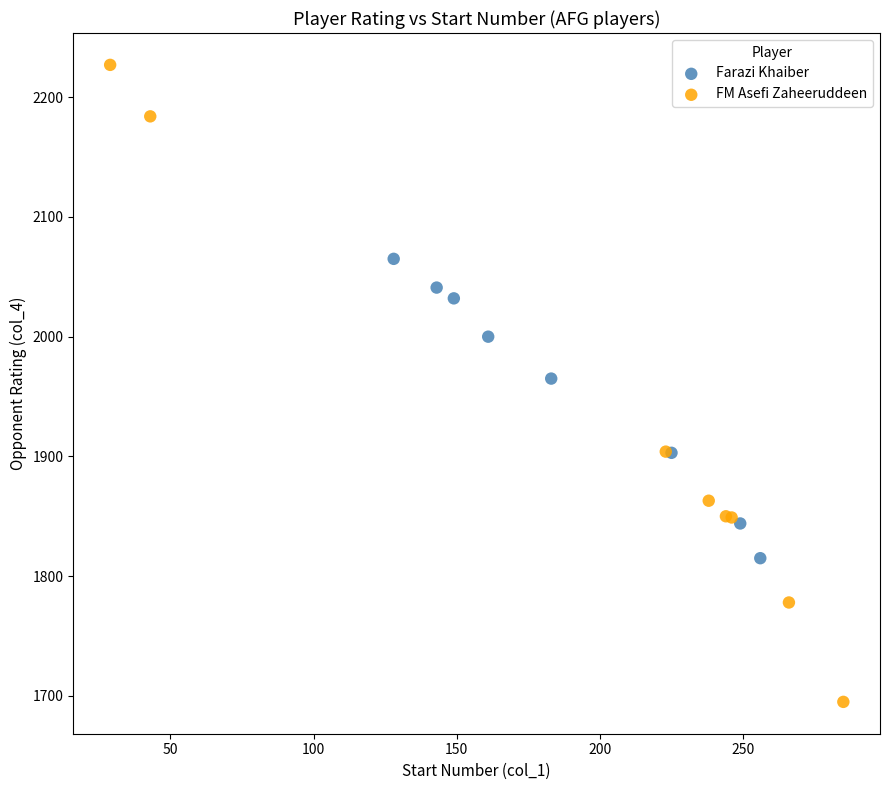

What are all the series names shown in the legend?

Farazi Khaiber, FM Asefi Zaheeruddeen